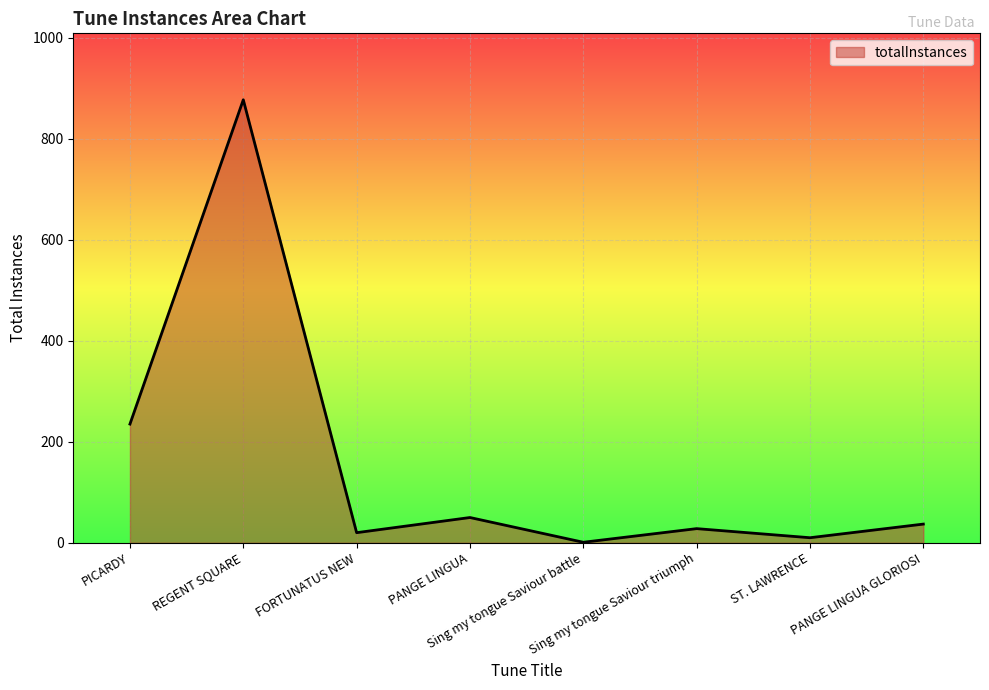

True or false: the data shows 1 at Sing my tongue Saviour battle.

True